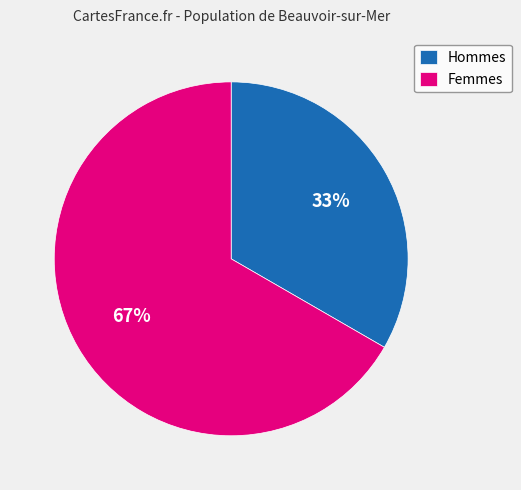

Does any single category account for the majority?

Yes